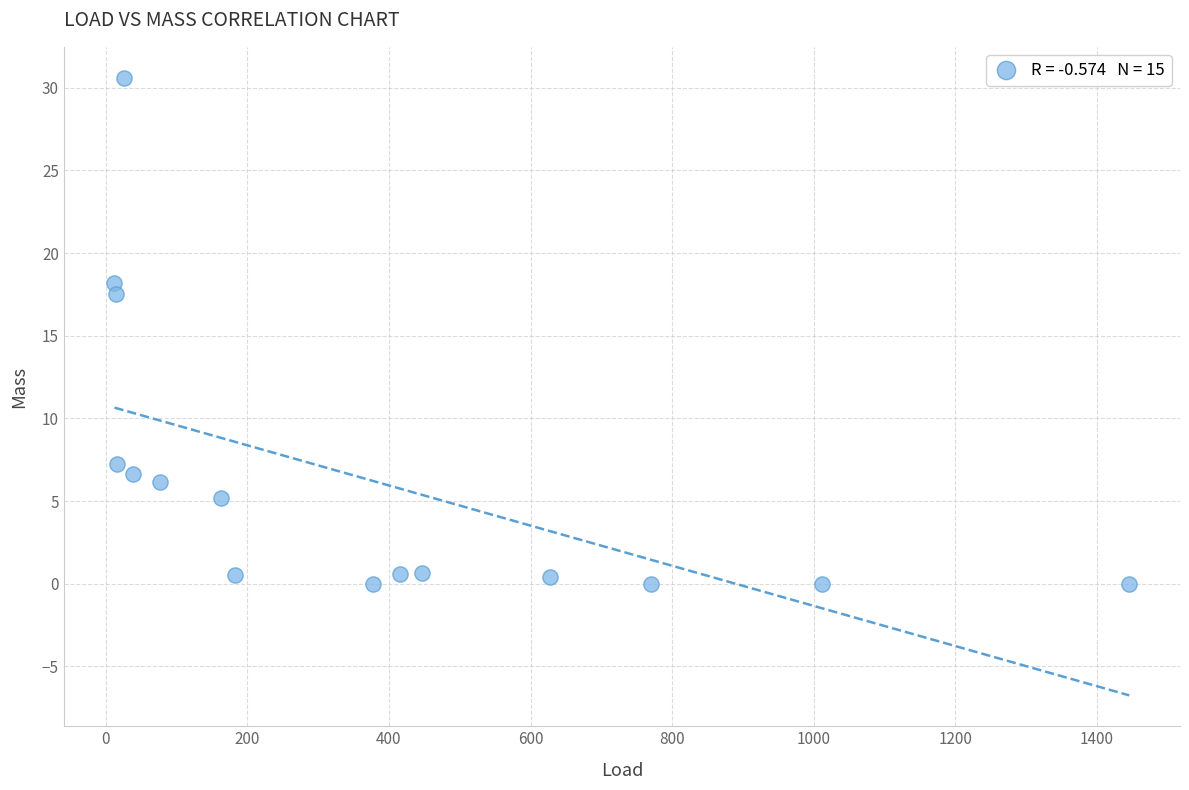

What is the range of Y values (max minus min)?

30.6